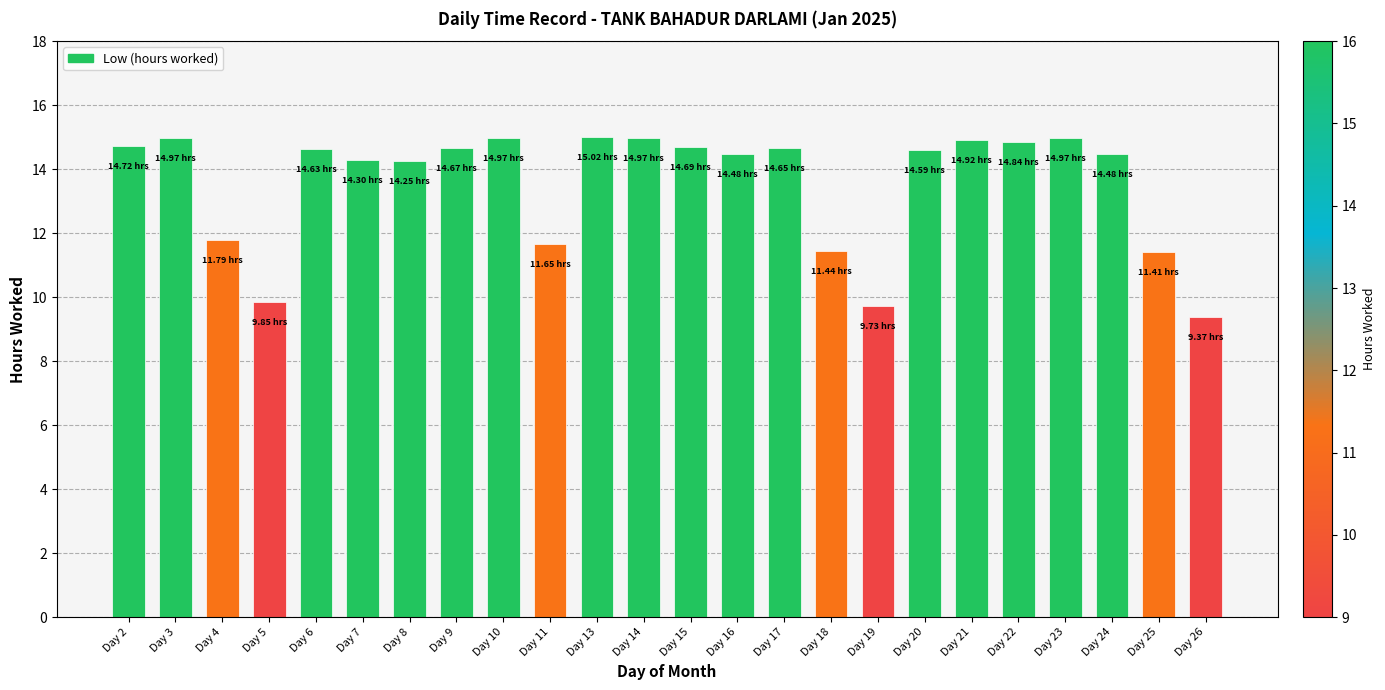

What is the ratio of the value at Day 15 to the value at Day 8?

1.0